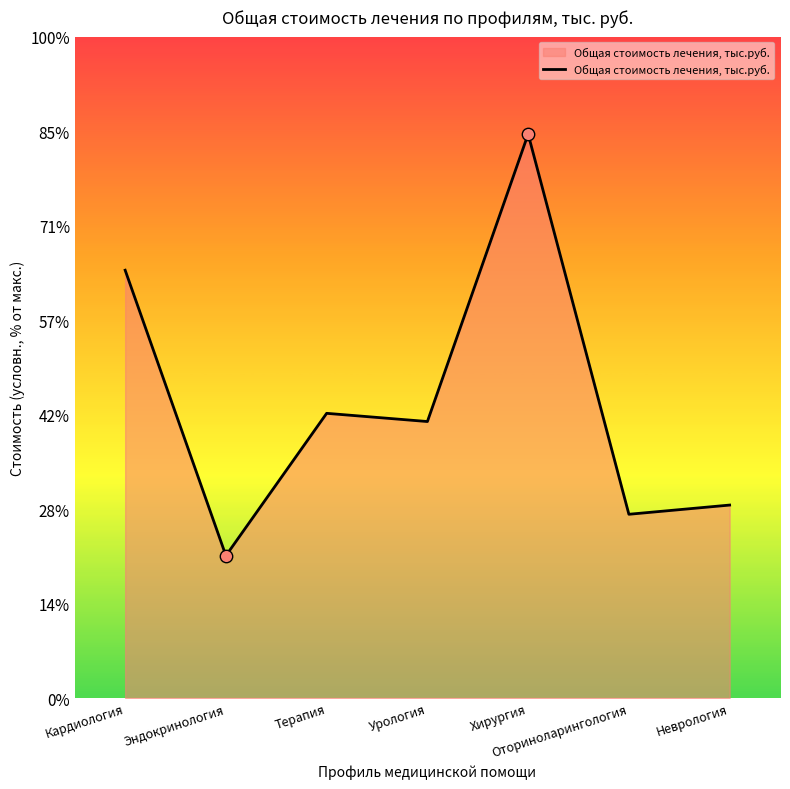

Does the chart have visible grid lines?

No